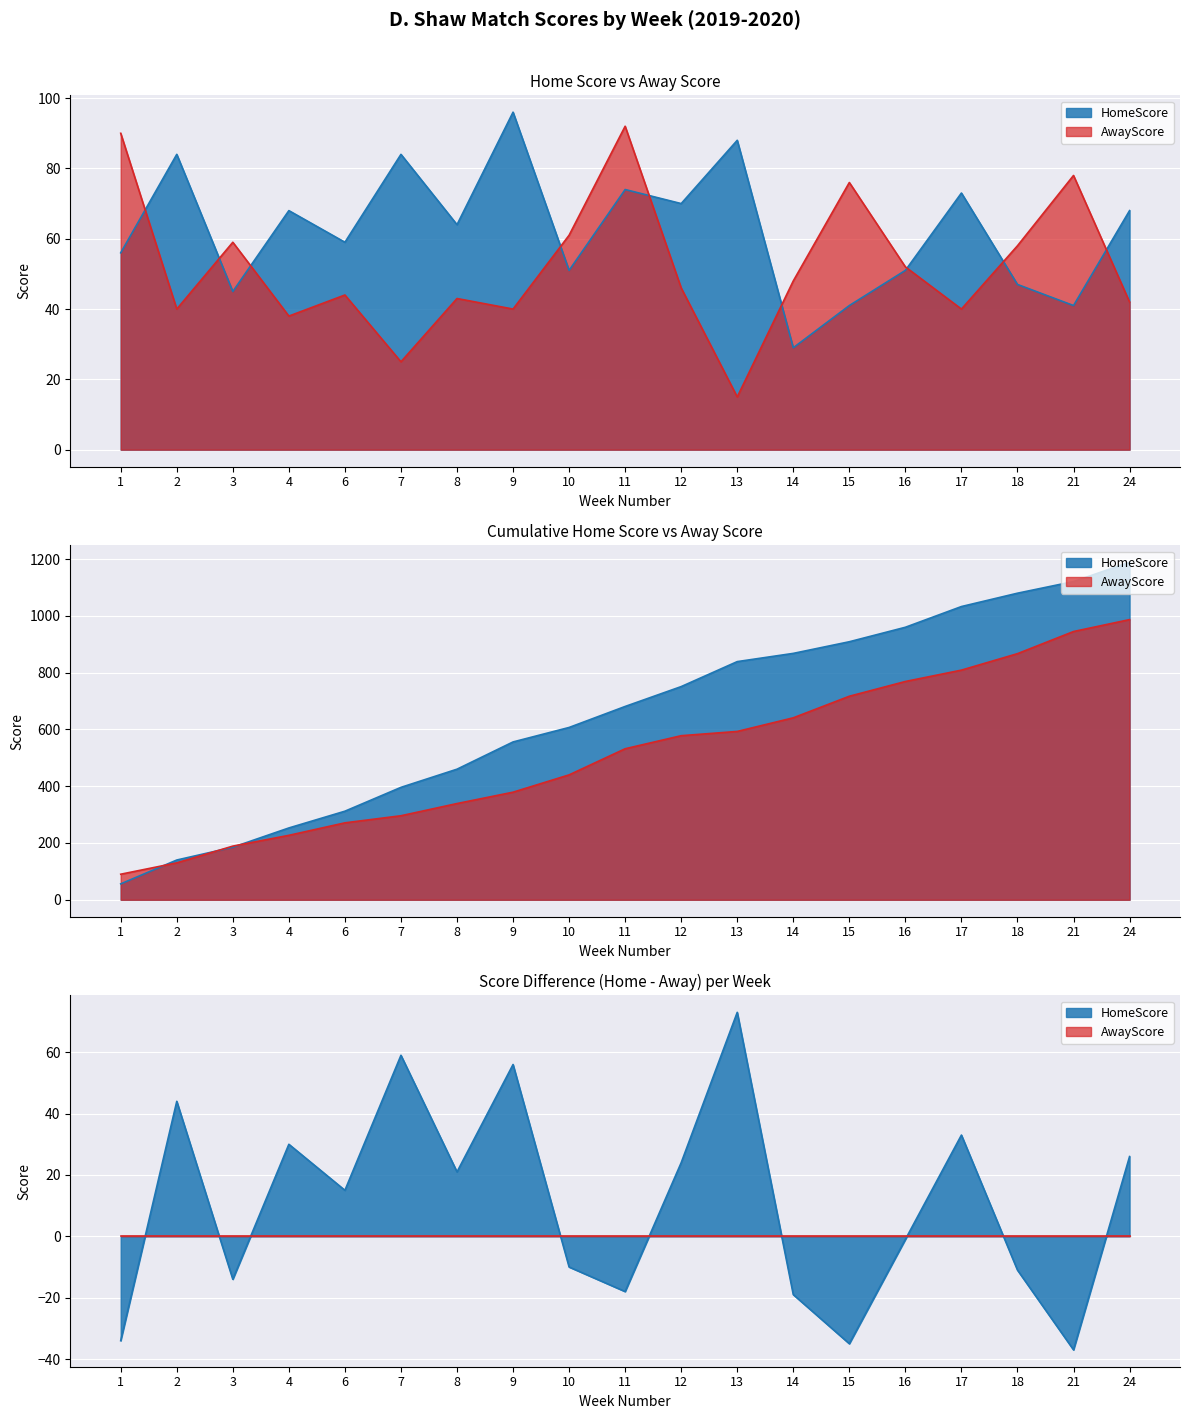

Which series has the largest range (max minus min)?

AwayScore